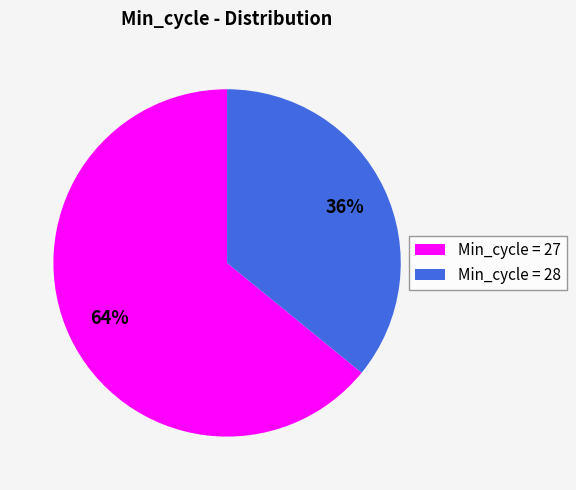

To the nearest percent, what is the difference between the largest and smallest slice percentages?

28%